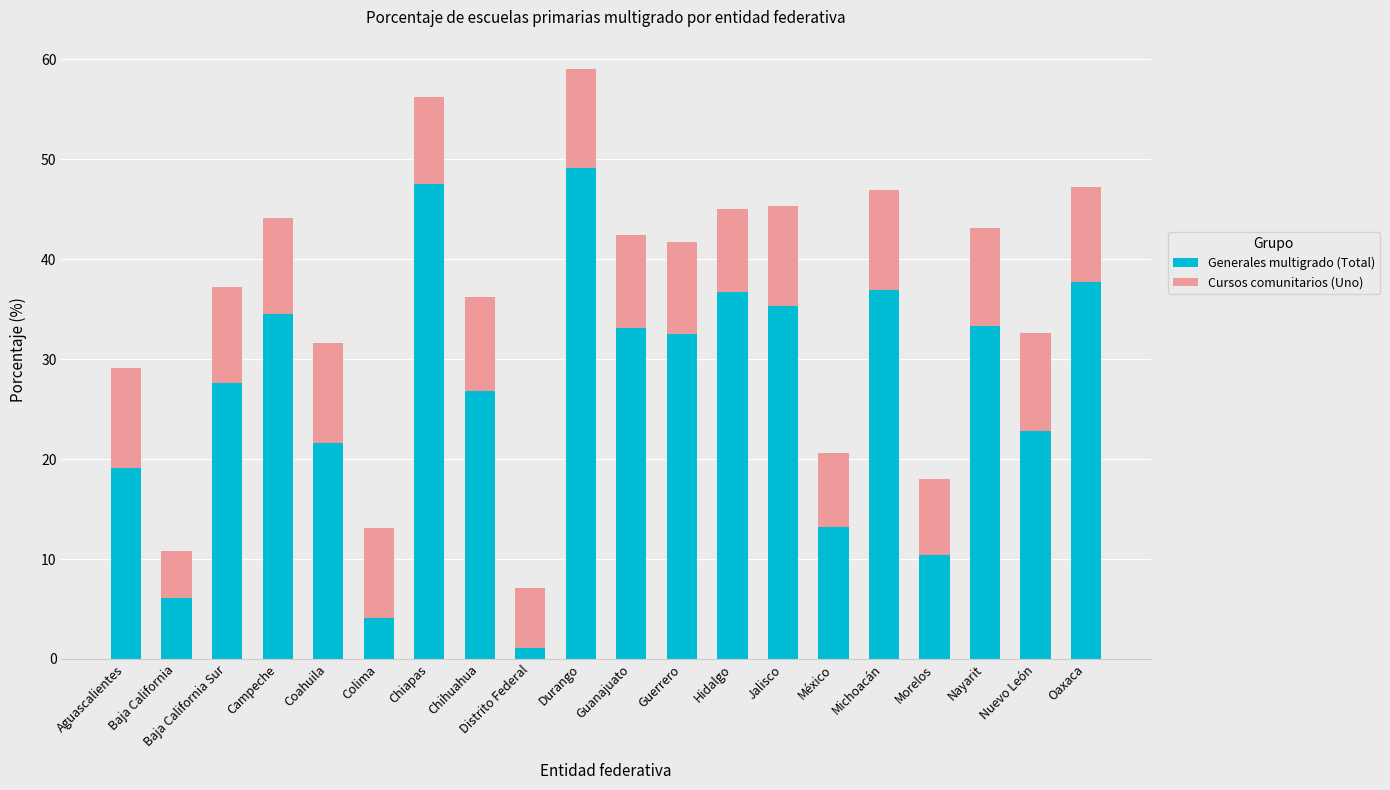

What is the difference between the second highest and second lowest values in the Generales multigrado (Total) series?

43.4